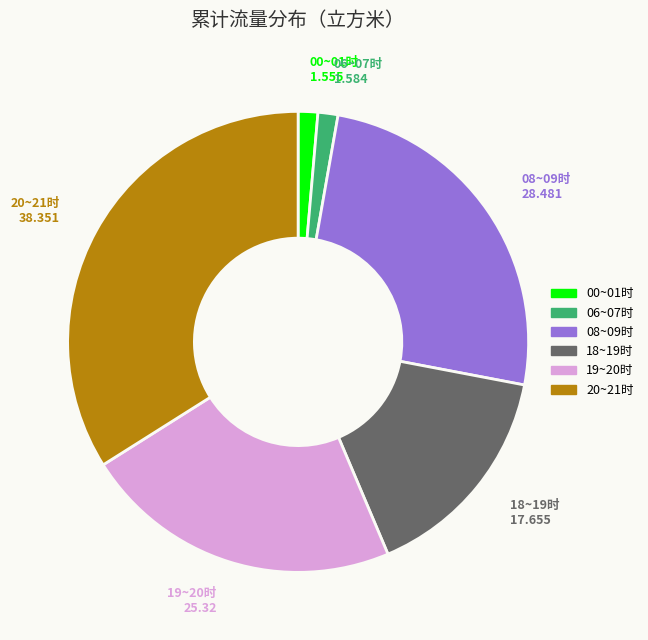

Which category has the biggest portion of the pie?

20~21时